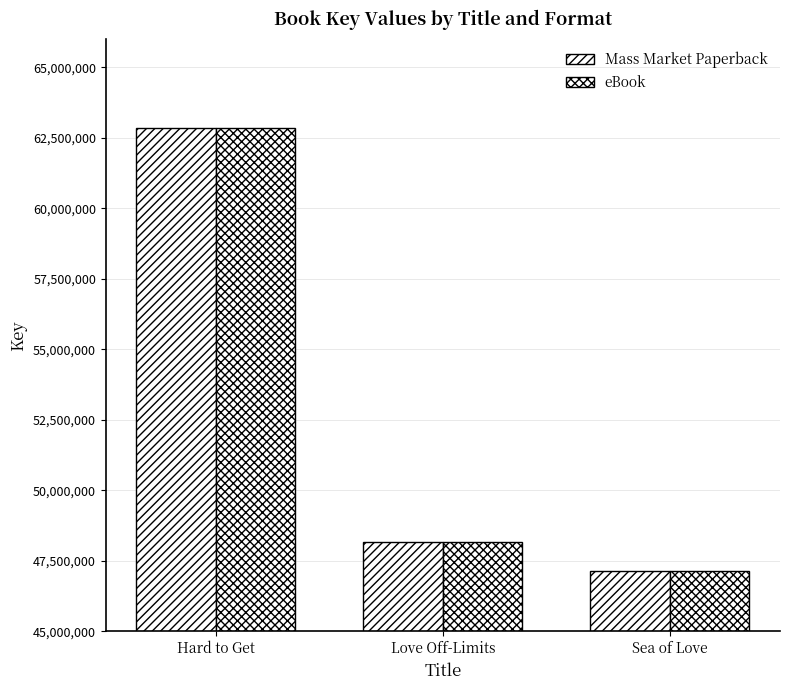

What is the difference between the maximum and minimum values in the eBook series?

15707386